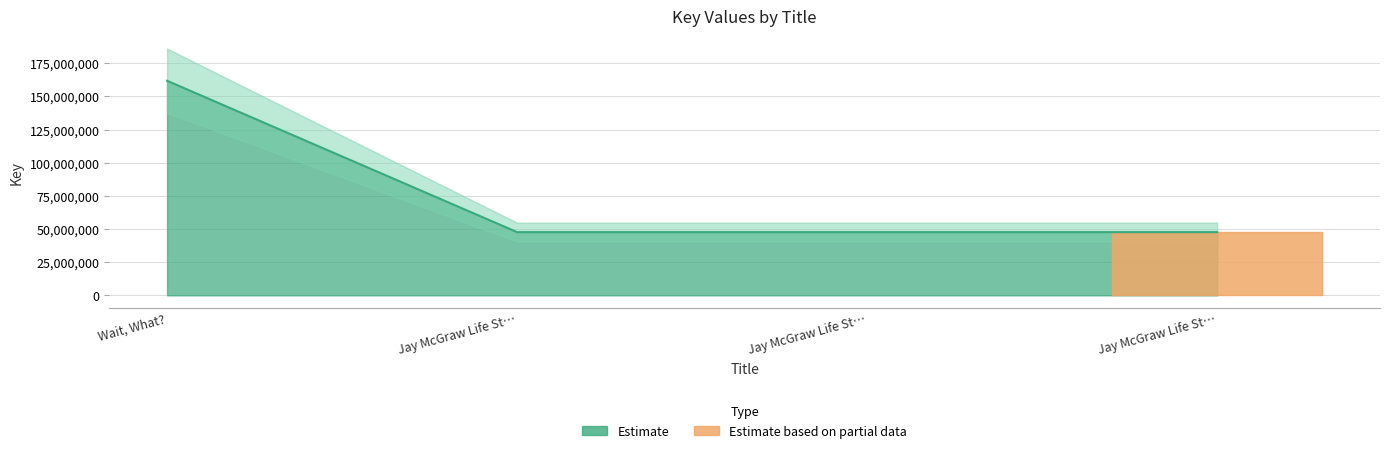

Which label corresponds to the largest value in the chart?

Wait, What?